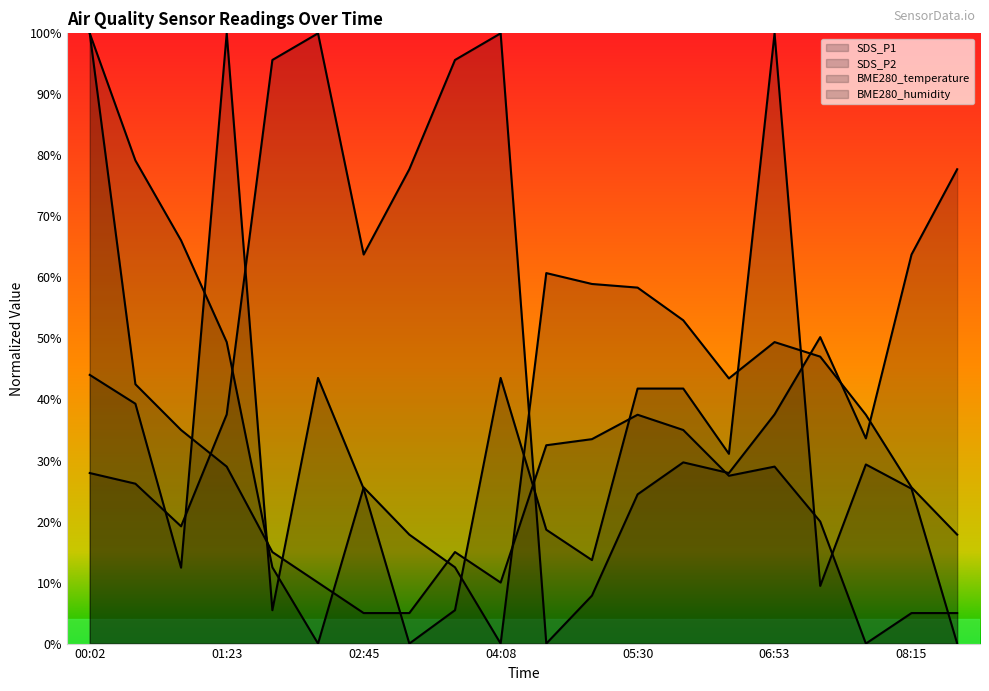

How many positive values does the BME280_temperature series have?

18